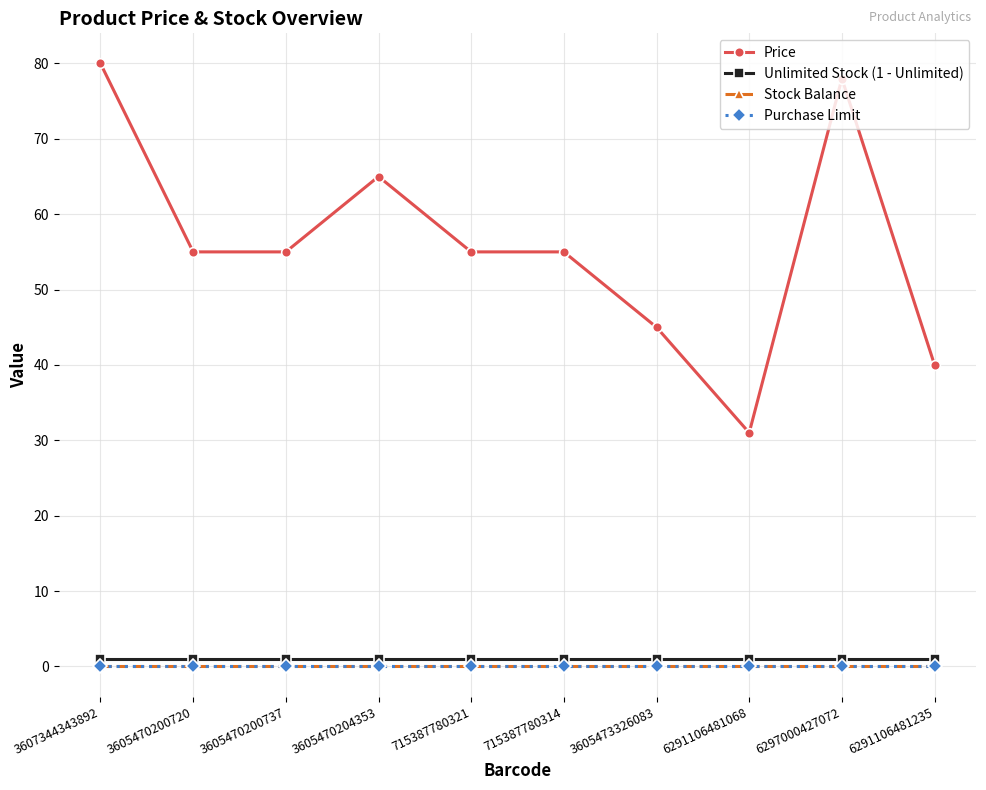

Is this an area chart (filled region under the line)?

No